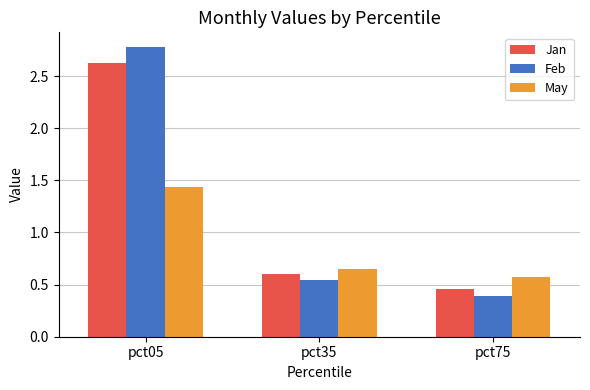

At which label does Jan reach its minimum?

pct75